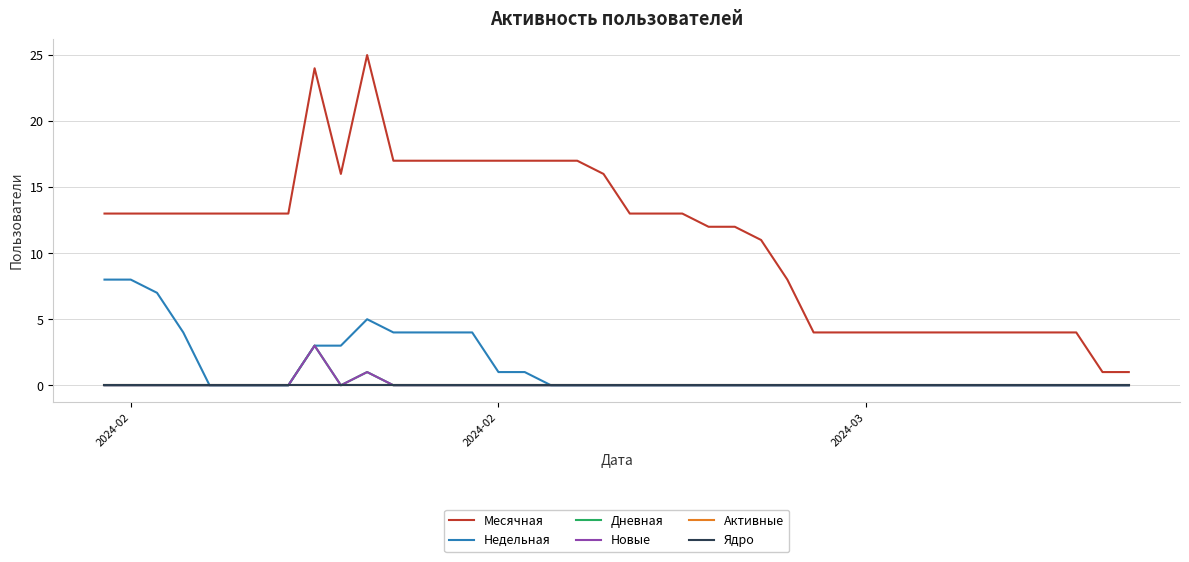

Does the chart display data point markers on the line(s)?

No